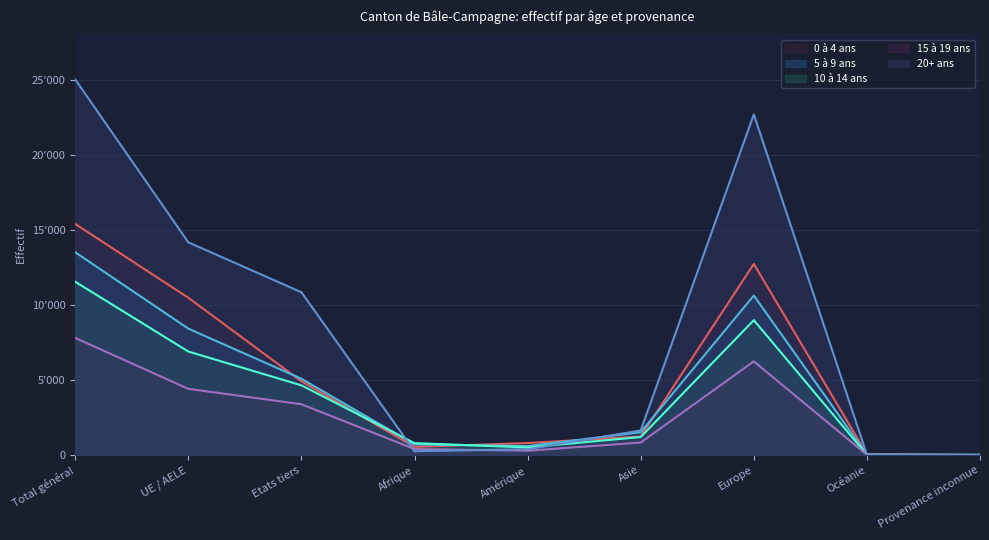

What value does the 10 à 14 ans series have at Total général, to the nearest 10?

11560